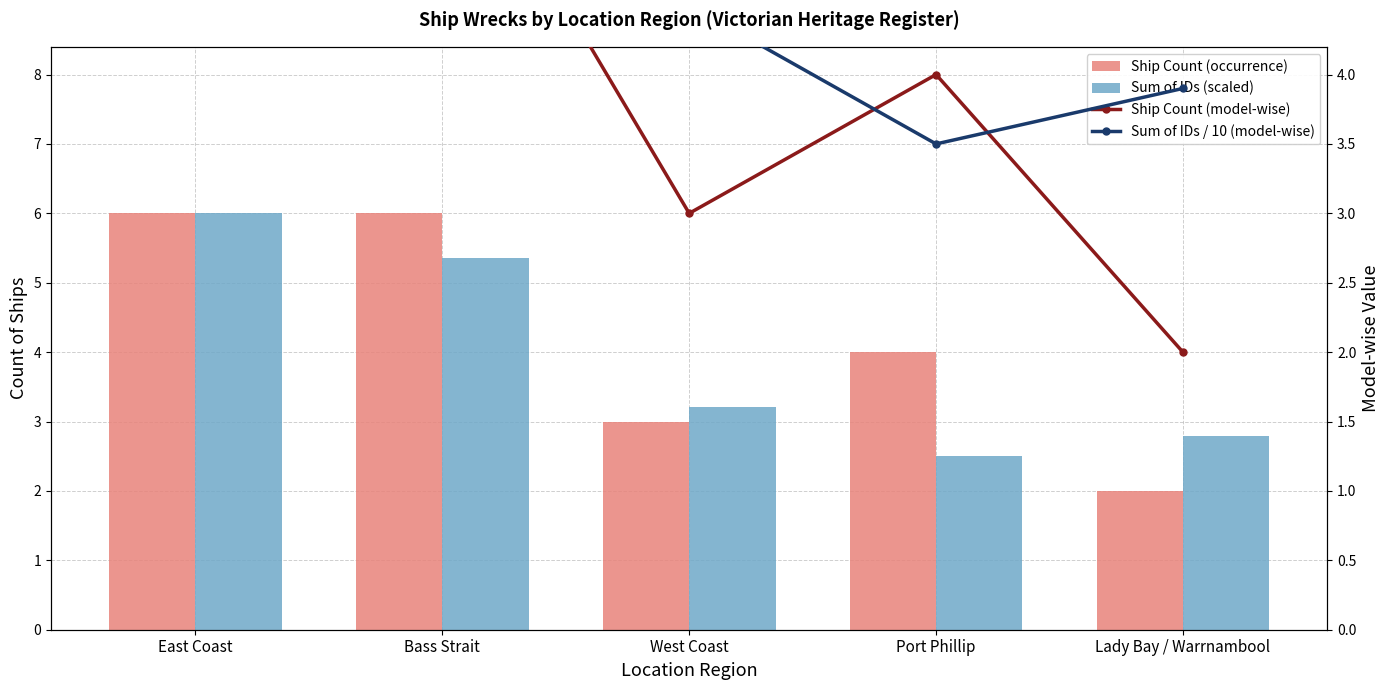

What is the total value across all series at West Coast?

13.7